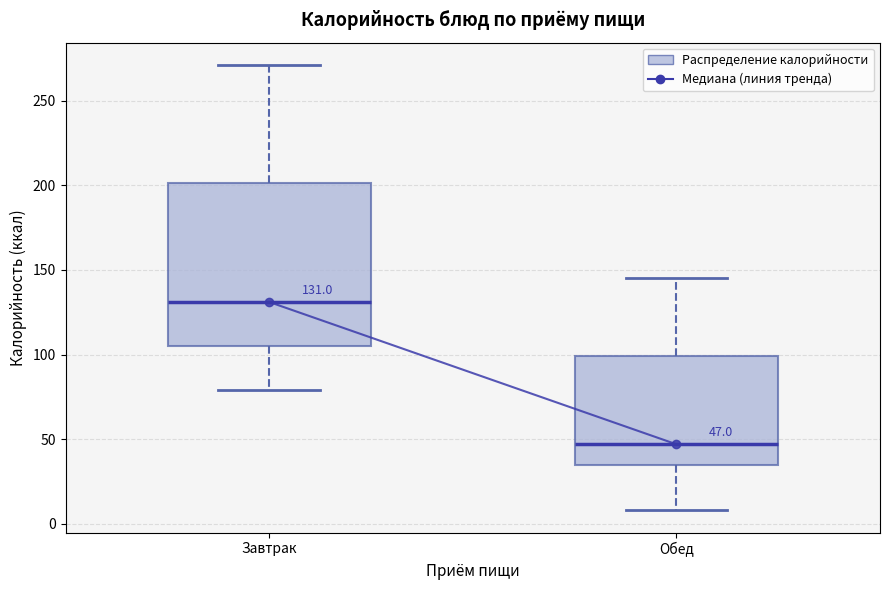

Which box is the tallest, from its lower edge to its upper edge?

Завтрак